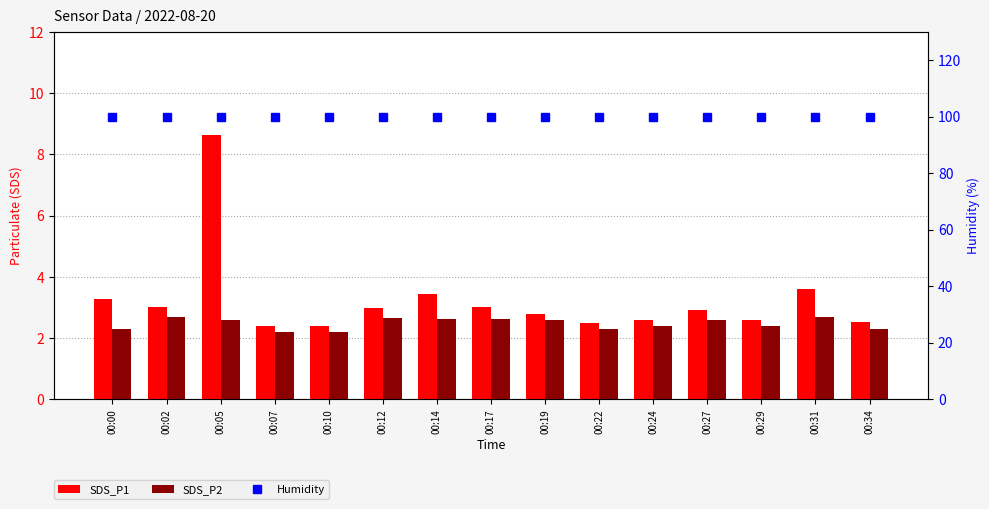

Which series has the largest total across all categories?

Humidity